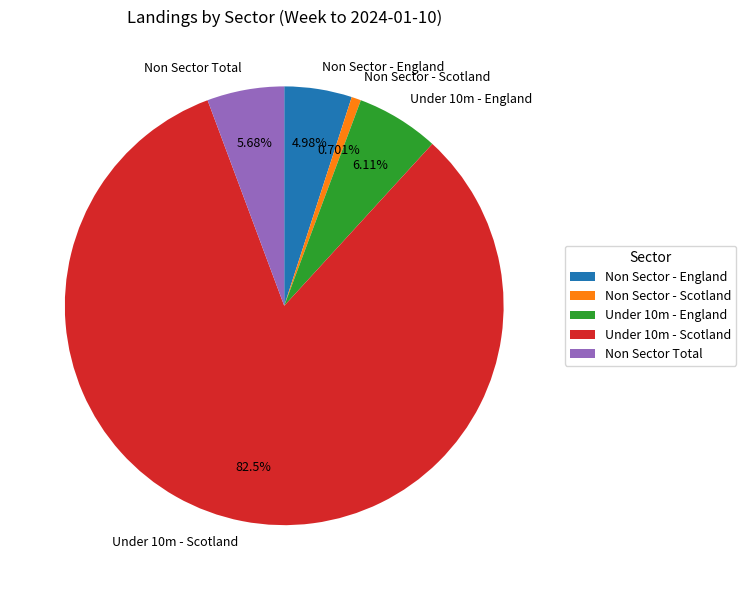

Which slice is the smallest?

Non Sector - Scotland